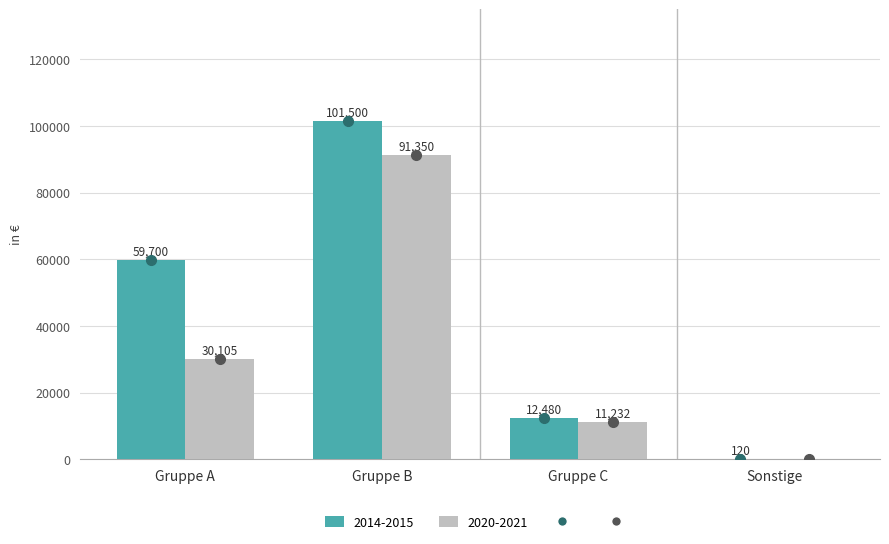

At which category is the sum across all series the highest?

Gruppe B